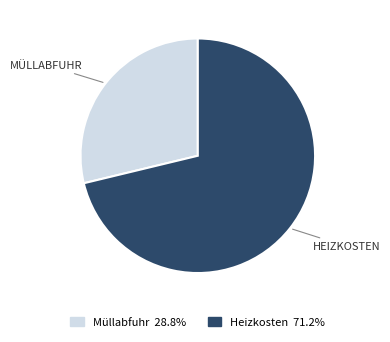

Which has a higher value, Heizkosten or Müllabfuhr?

Heizkosten